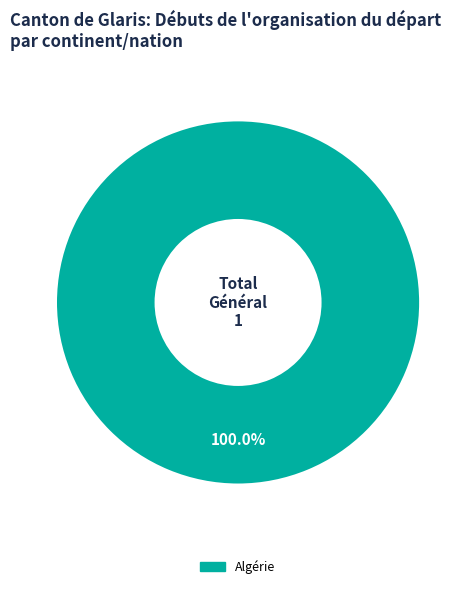

Does any single category account for the majority?

Yes